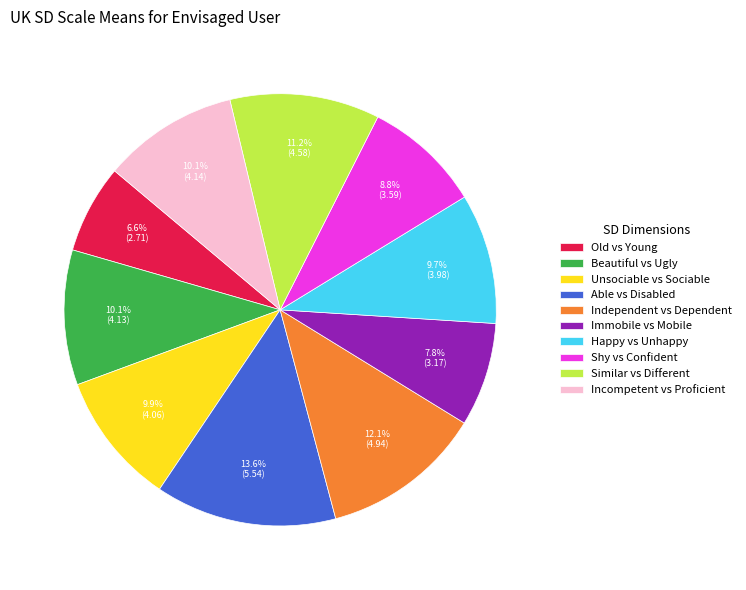

What percentage is the Immobile vs Mobile slice, to the nearest percent?

8%